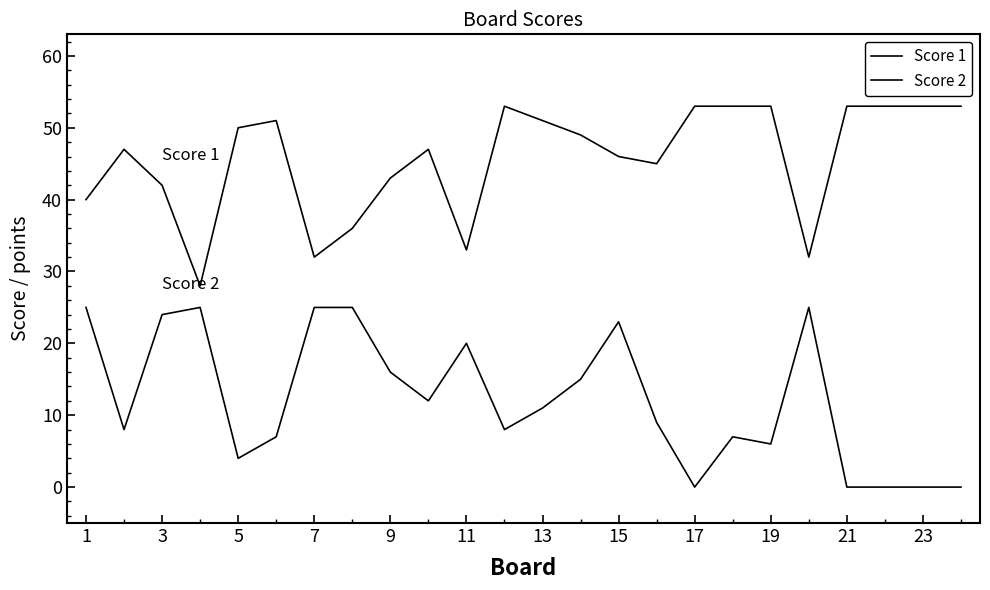

True or false: Score 2 and Score 1 intersect in this chart.

False